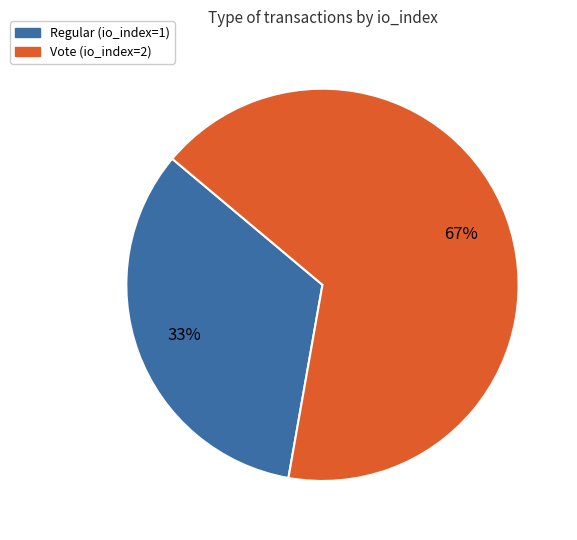

What is the ratio of the value at Regular (io_index=1) to the value at Vote (io_index=2)?

0.5